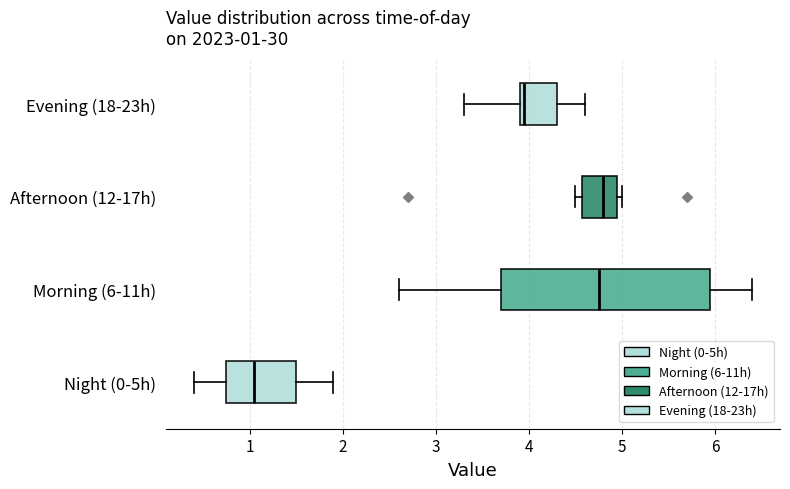

Which box is the widest, from its left edge to its right edge?

Morning (6-11h)